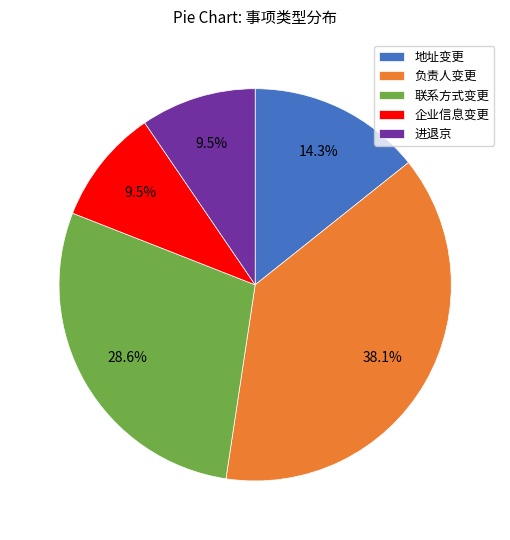

To the nearest percent, what is the average slice percentage?

20%